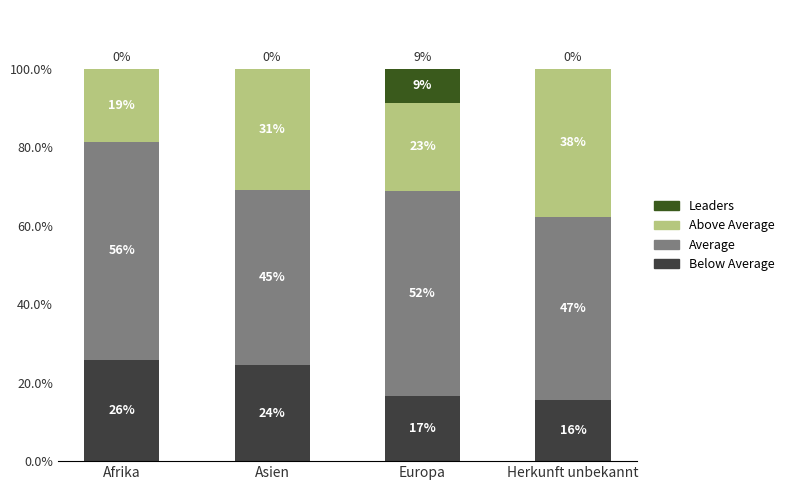

Are the bars horizontal?

No